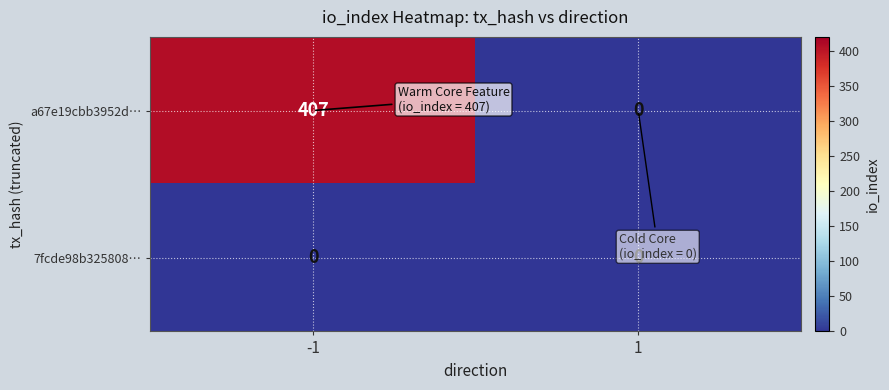

At which category is the sum across all series the highest?

-1